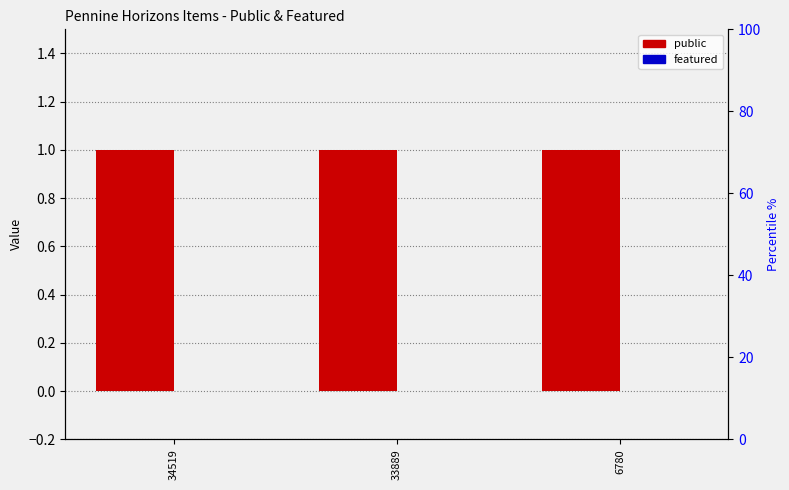

Reading left to right, transcribe all the data shown in this chart.

public: 1	1	1
featured: 0	0	0